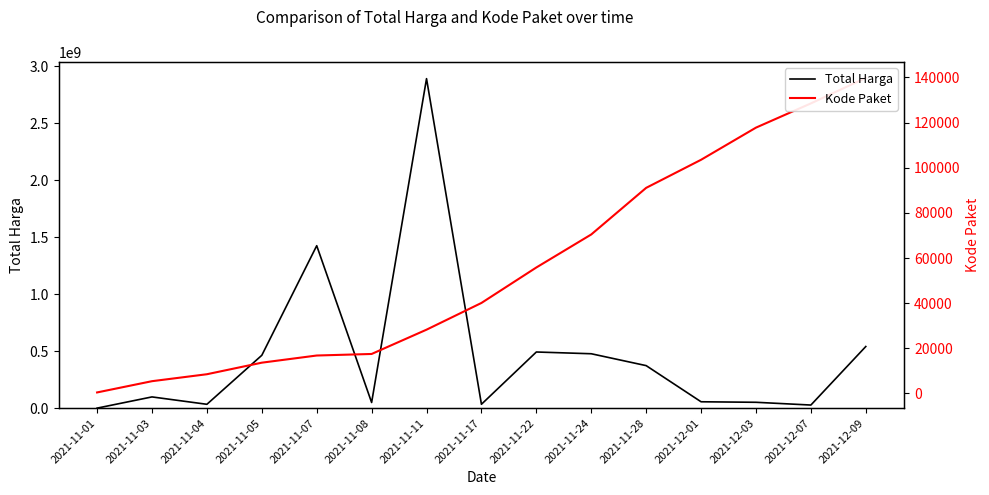

Is this an area chart (filled region under the line)?

No